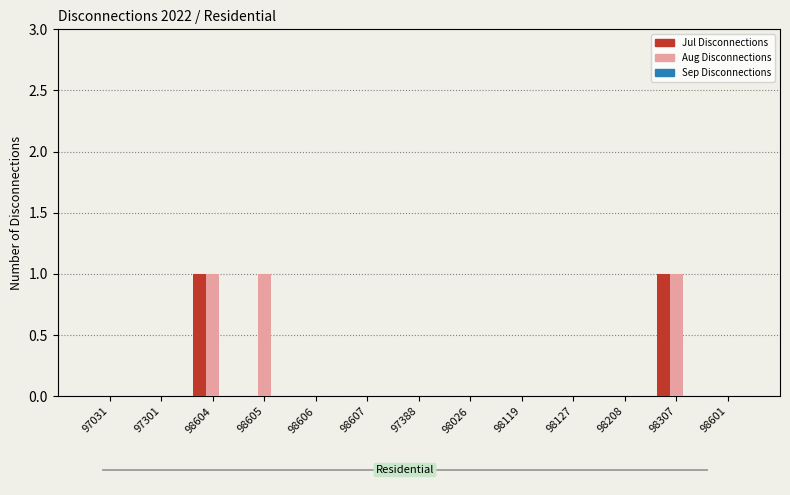

The Jul Disconnections series shows 0 at 97031. True or false?

True